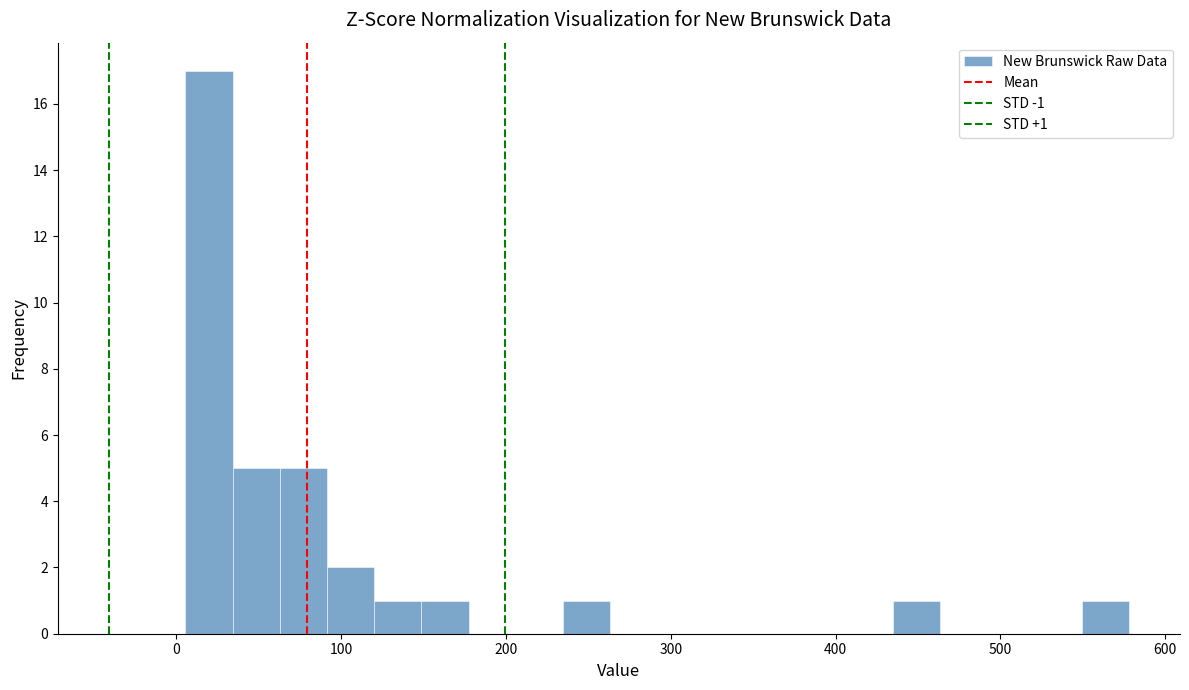

Read against the x-axis, roughly where is the centre of the tallest bar?

20